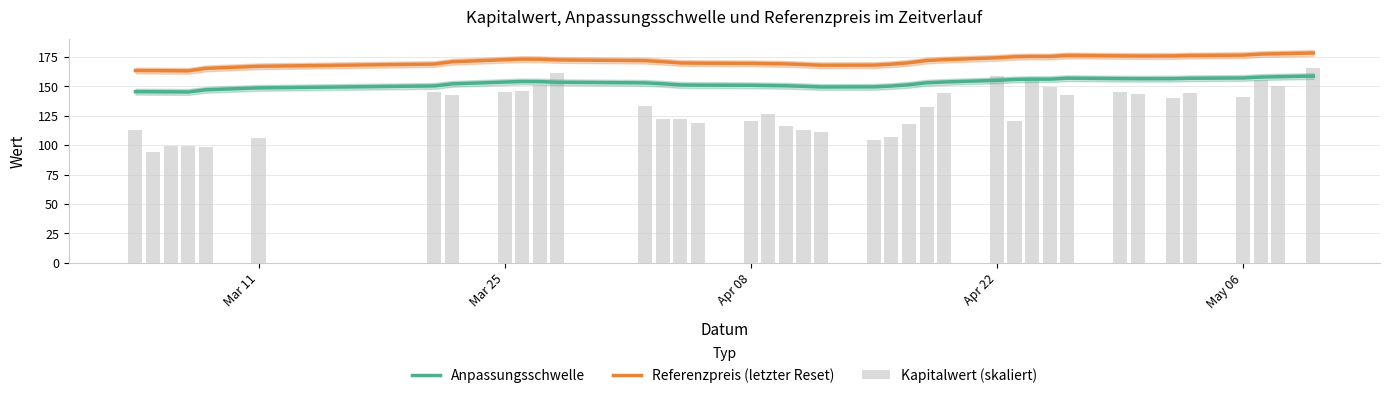

True or false: Referenzpreis (letzter Reset) has a value of 169.6 at Apr 08.

True